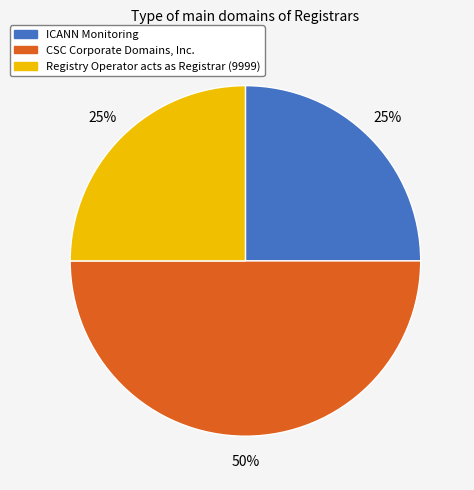

Between ICANN Monitoring and CSC Corporate Domains, Inc., which is larger?

CSC Corporate Domains, Inc.